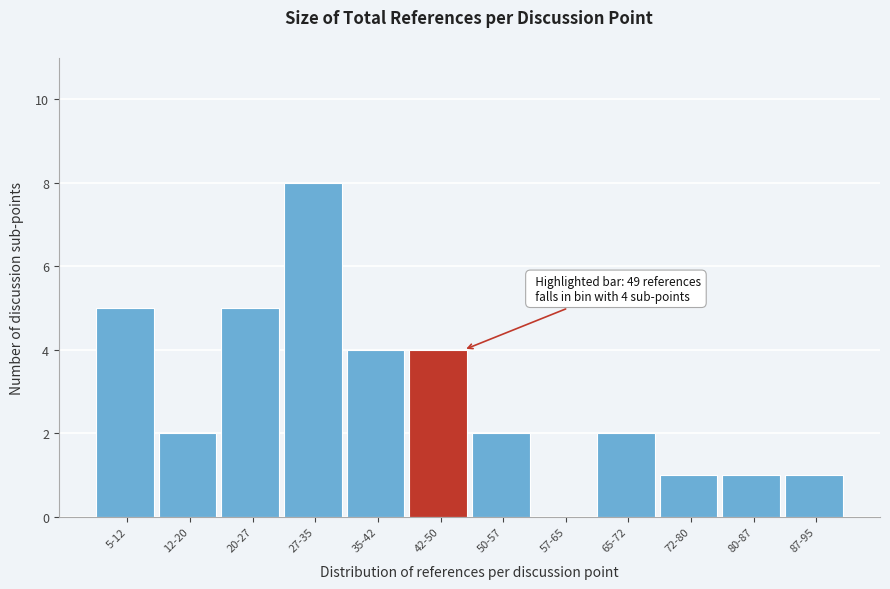

Reading left to right, transcribe all the data shown in this chart.

5-12=5	12-20=2	20-27=5	27-35=8	35-42=4	42-50=4	50-57=2	57-65=0	65-72=2	72-80=1	80-87=1	87-95=1